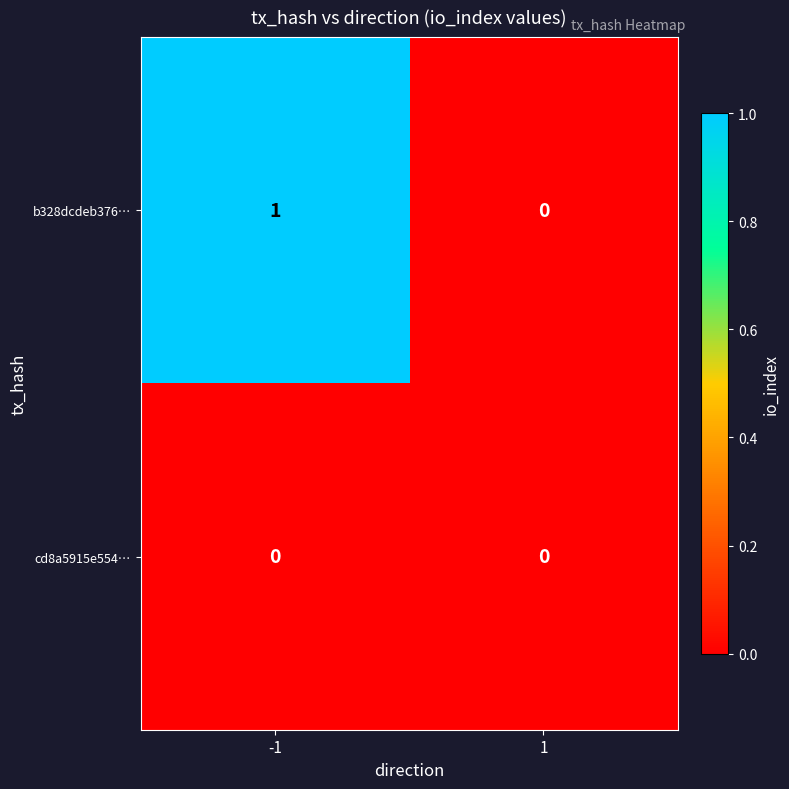

Rank the series by their maximum value, from lowest to highest.

cd8a5915e554…, b328dcdeb376…